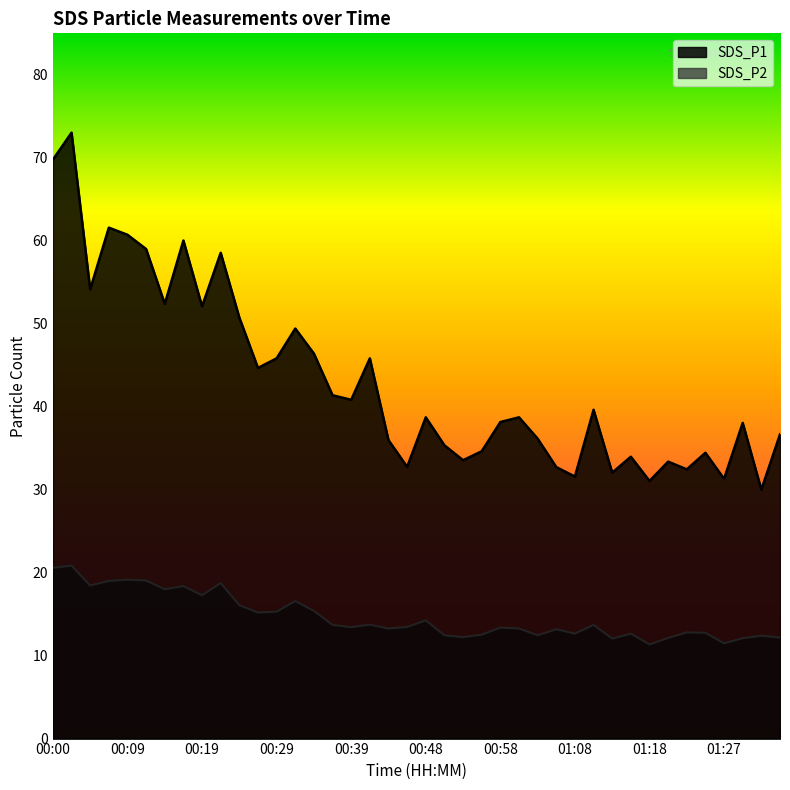

The value of SDS_P1 at 01:13 is 32.0. True or false?

True